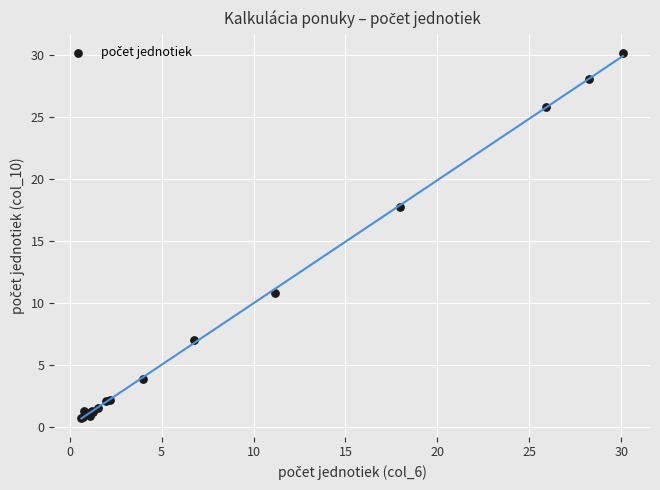

What Y value in the scatter plot is closest to 15?

17.7